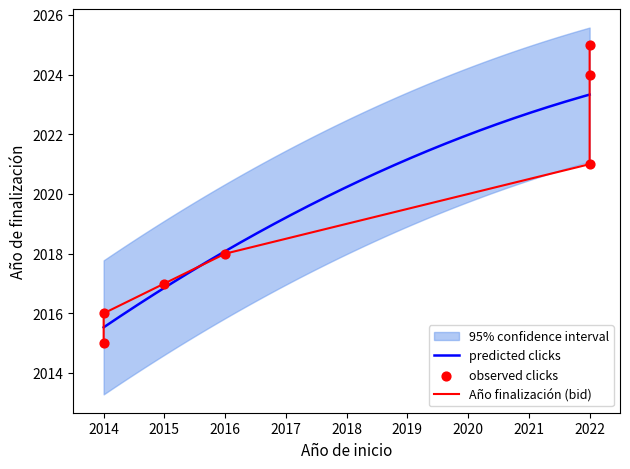

What is the change in value from 2016 to 2022?

+7